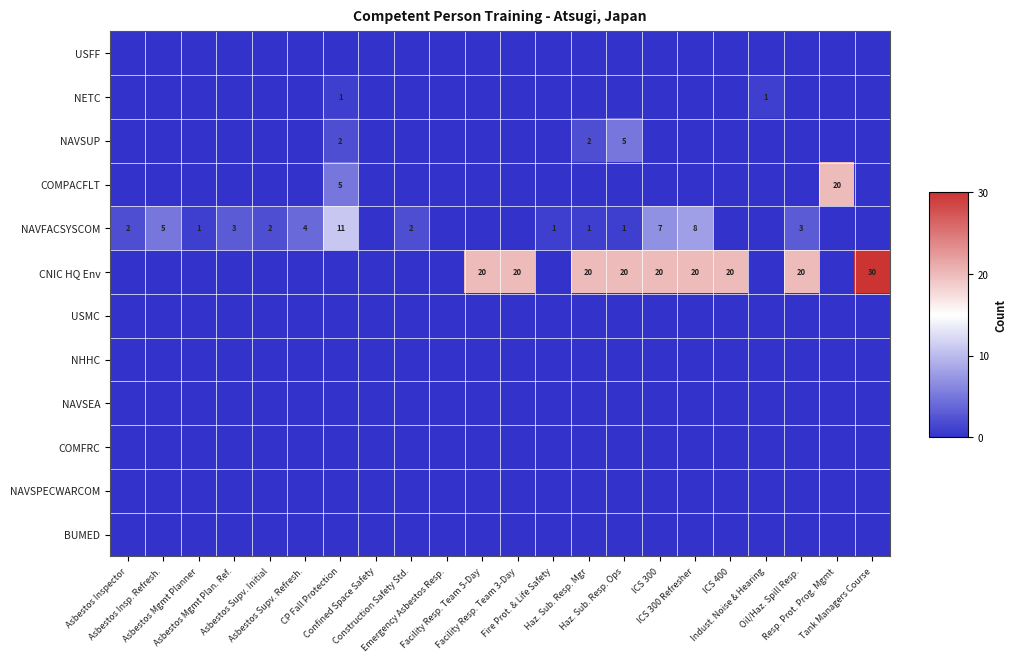

What is the maximum value shown in the chart?

30